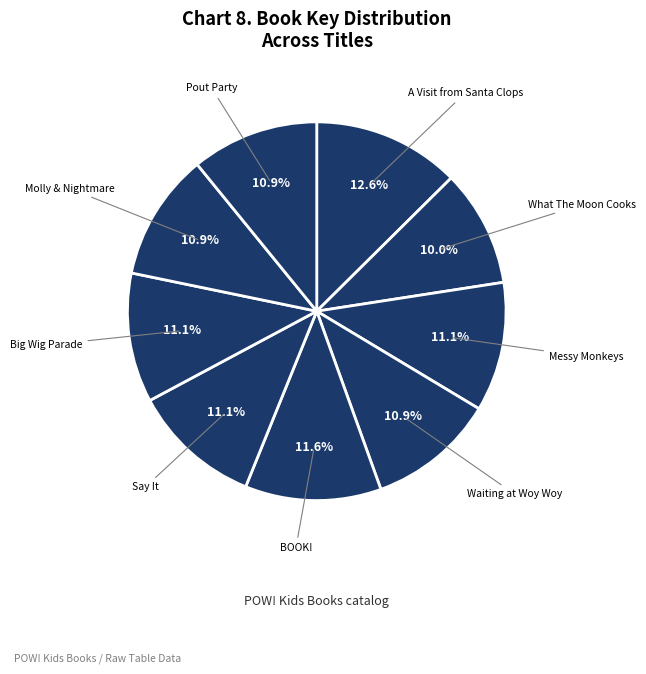

What percentage is the Big Wig Parade slice, to the nearest percent?

11%